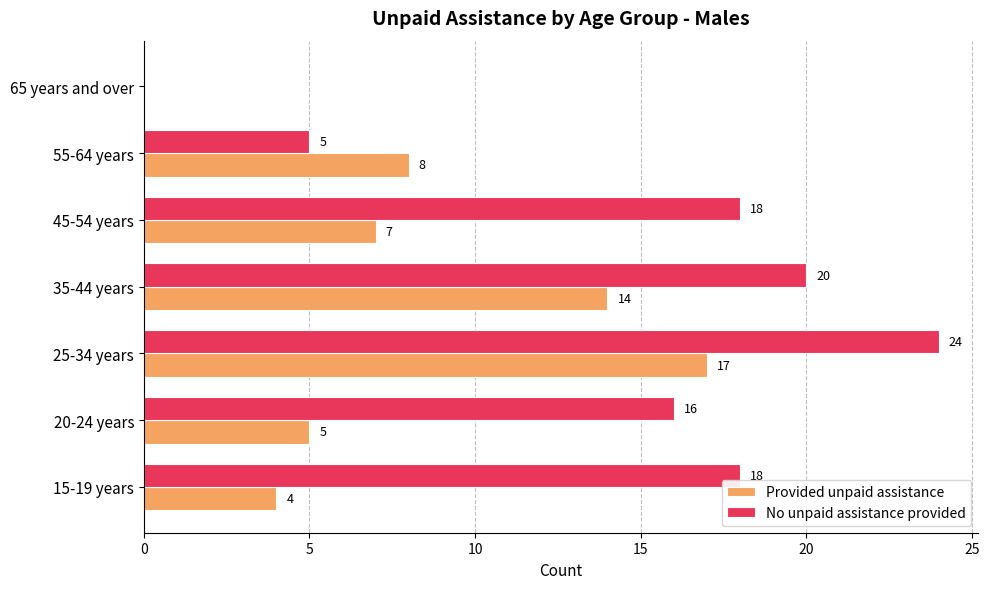

Which series changed the most between 25-34 years and 55-64 years?

No unpaid assistance provided